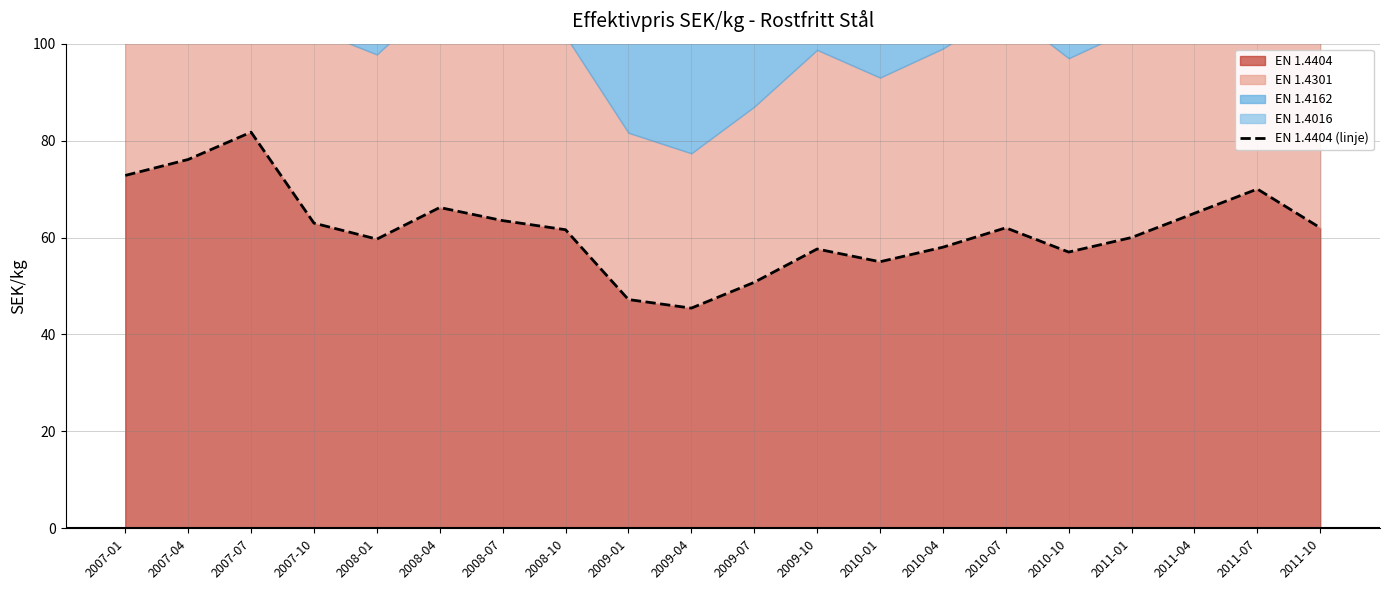

Where is the data nearest to the value 63?

2007-10